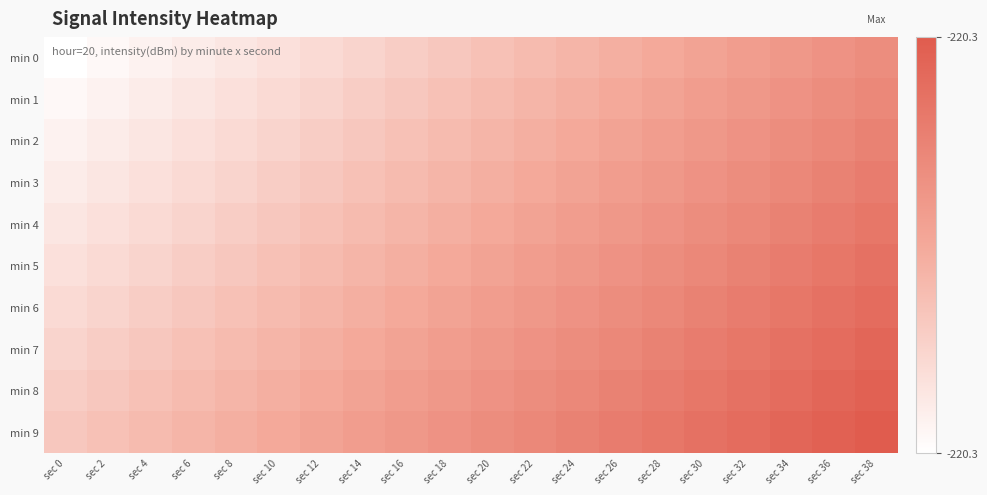

At which category does the chart reach its minimum across all series?

sec 0